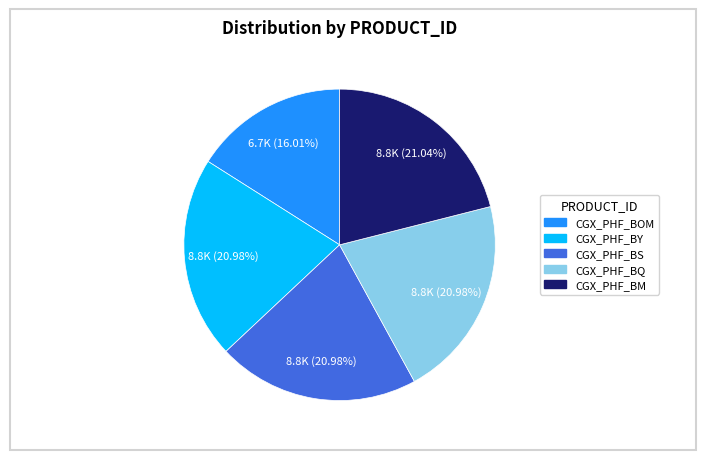

The CGX_PHF_BOM slice represents 23% of the pie. True or false?

False